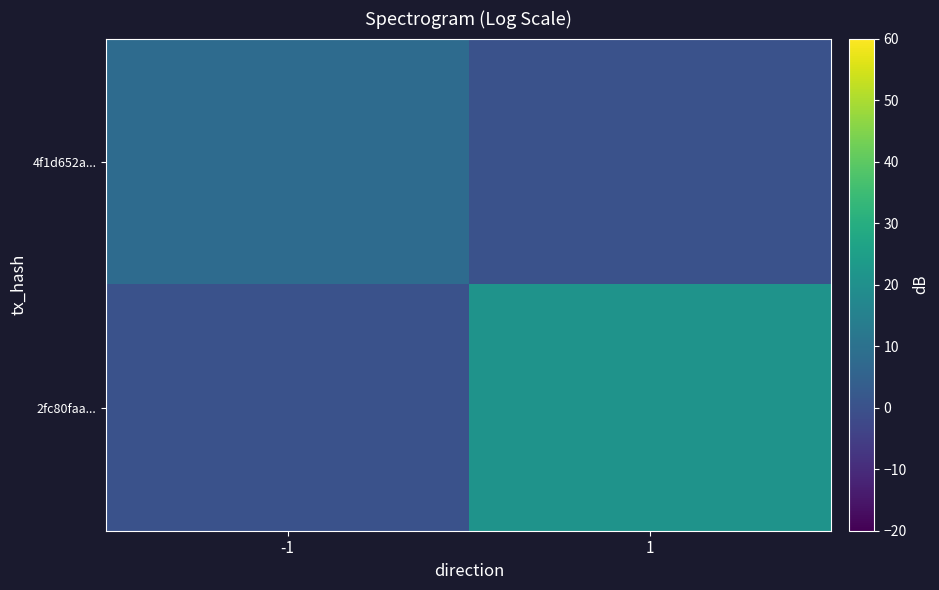

At how many categories does at least one series exceed 11?

1